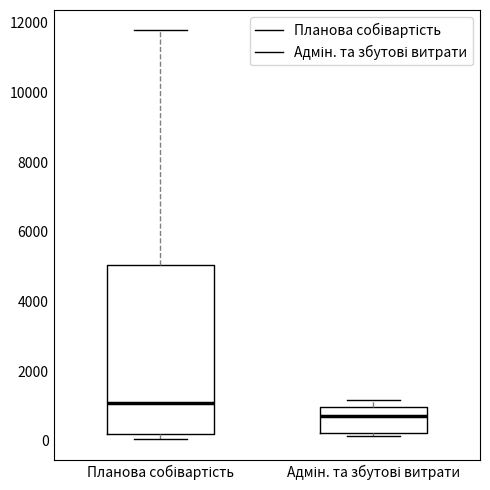

Reading left to right, read every box against the y-axis: the position of its median line, the range the box covers, and the ends of its whiskers. The values are not printed on the chart, so give them approximately, as read against the axis.

Планова собівартість: median 1000, box 200 to 5000, whiskers 0 to 11800
Адмін. та збутові витрати: median 800, box 200 to 1000, whiskers 200 (just below the box's lower edge) to 1200